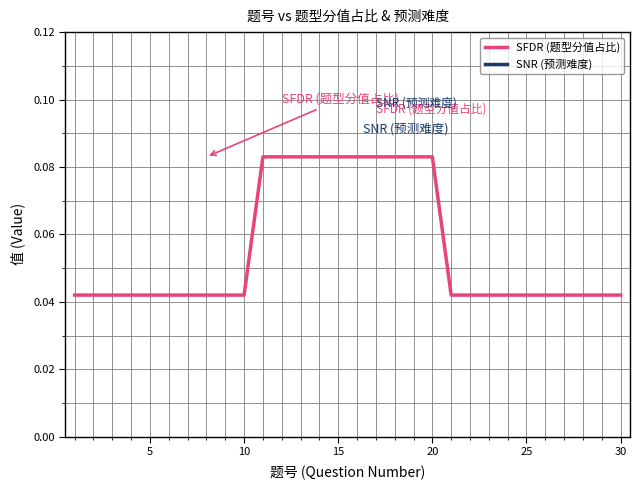

What is the average value of the SFDR (题型分值占比) series?

0.1